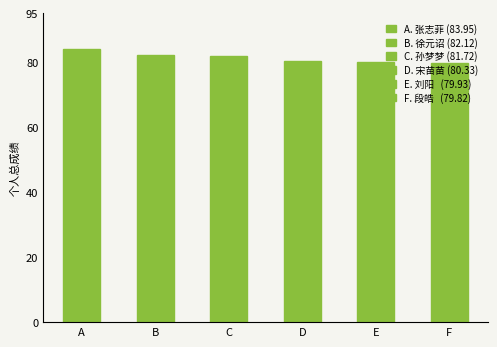

What is the value of the 4th bar from the left?

80.3